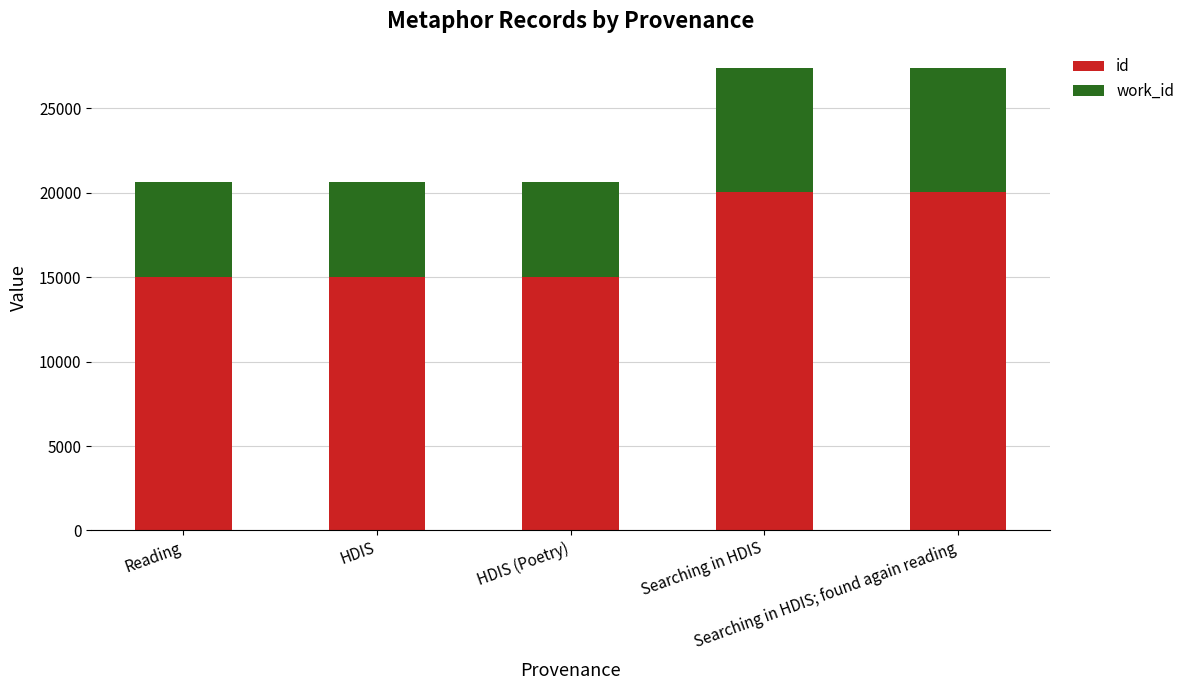

What is the average value of the id series?

17026